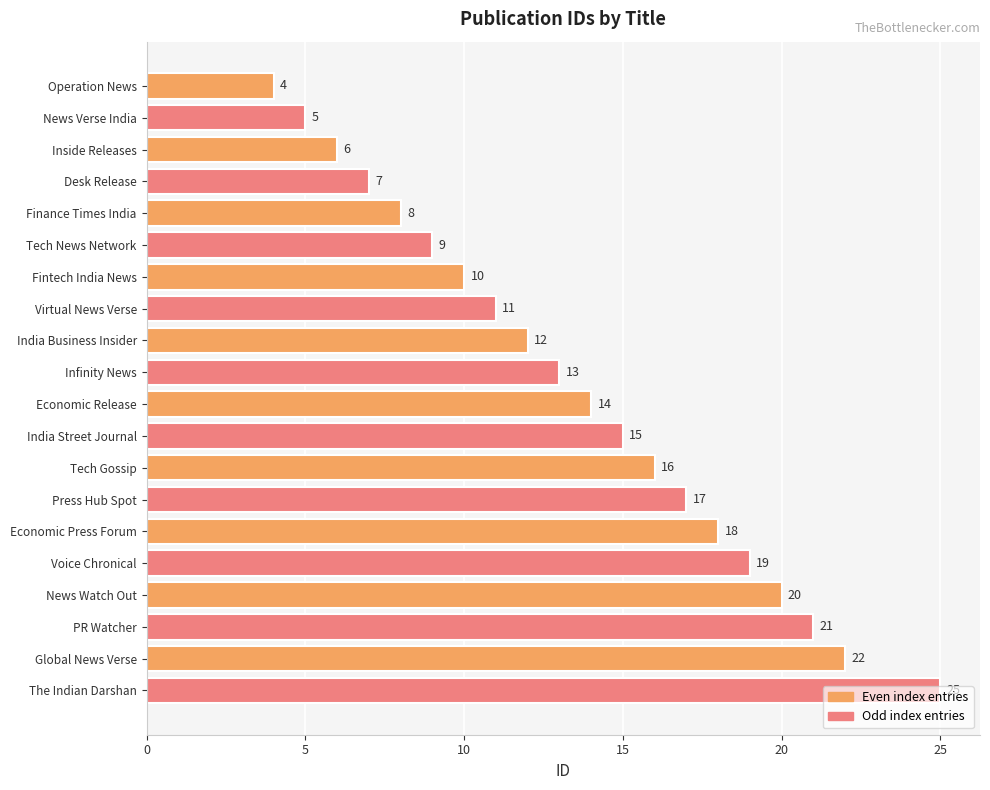

What is the difference between the maximum and minimum values?

21